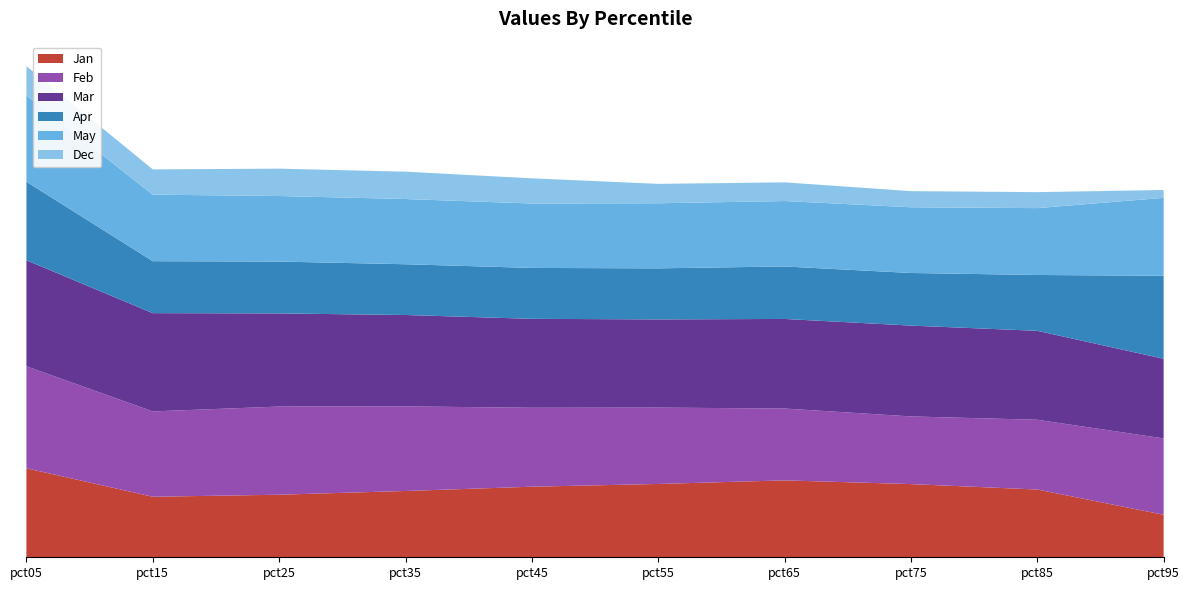

Reading right to left, transcribe all the data shown in this chart.

Jan: 0.5	0.8	0.9	1.0	0.9	0.9	0.8	0.8	0.8	1.1
Feb: 0.9	0.9	0.8	0.9	0.9	1.0	1.1	1.1	1.1	1.3
Mar: 1.0	1.1	1.1	1.1	1.1	1.1	1.1	1.2	1.2	1.3
Apr: 1.0	0.7	0.7	0.7	0.6	0.6	0.6	0.6	0.6	1.0
May: 1.0	0.8	0.8	0.8	0.8	0.8	0.8	0.8	0.8	1.1
Dec: 0.1	0.2	0.2	0.2	0.2	0.3	0.3	0.3	0.3	0.4